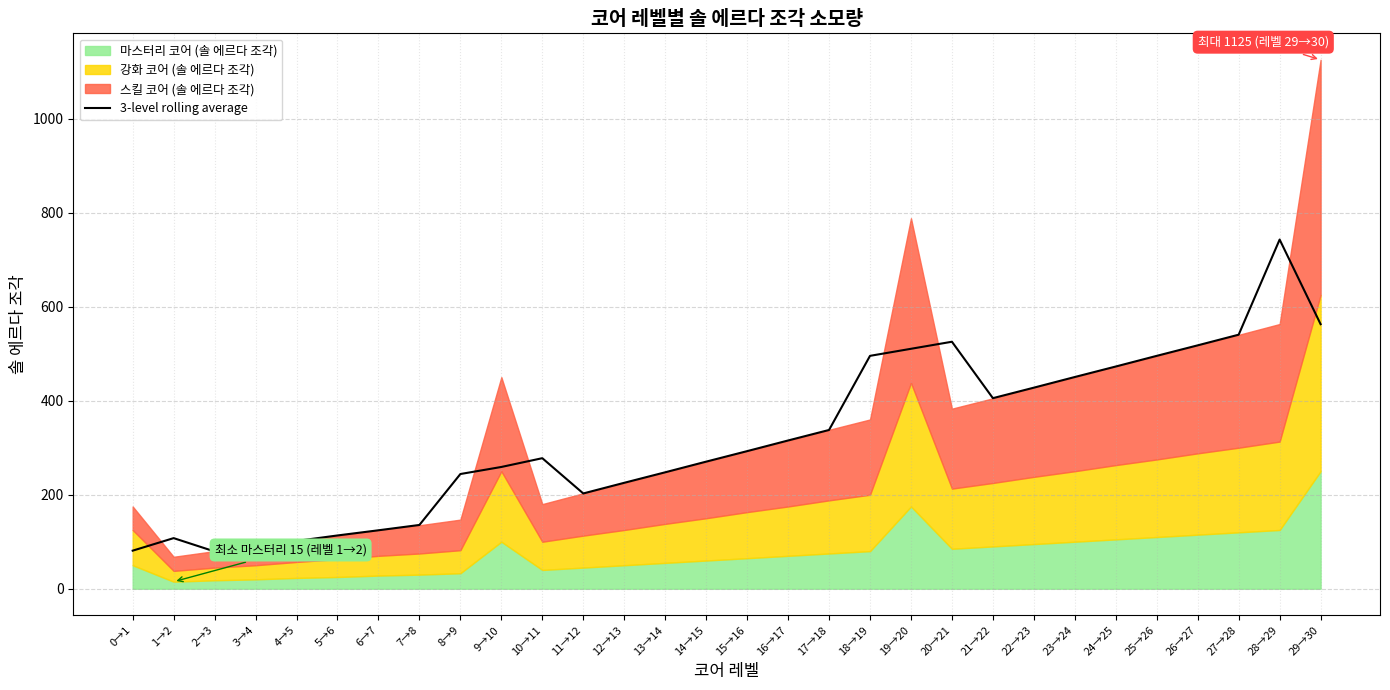

What is the approximate value at 5→6?

113.3